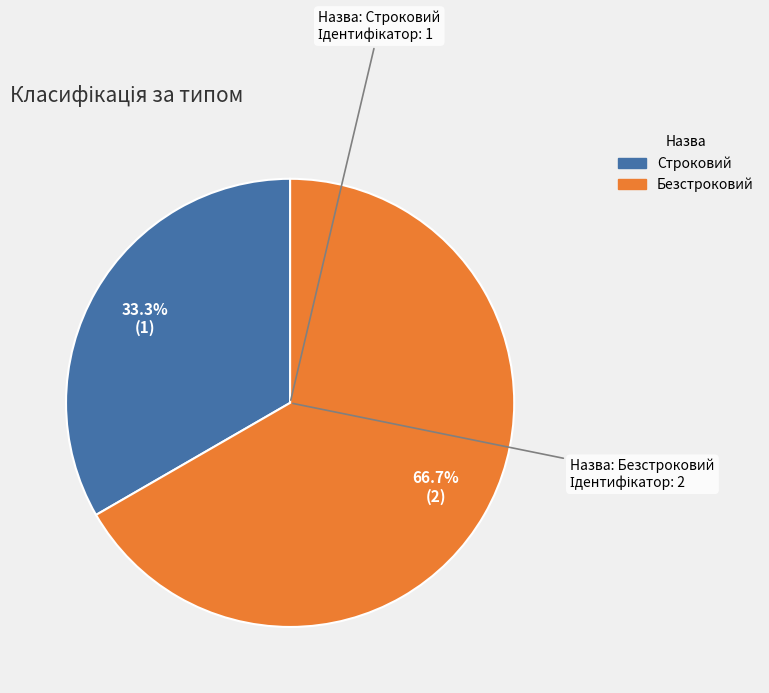

The Безстроковий slice represents 61% of the pie. True or false?

False